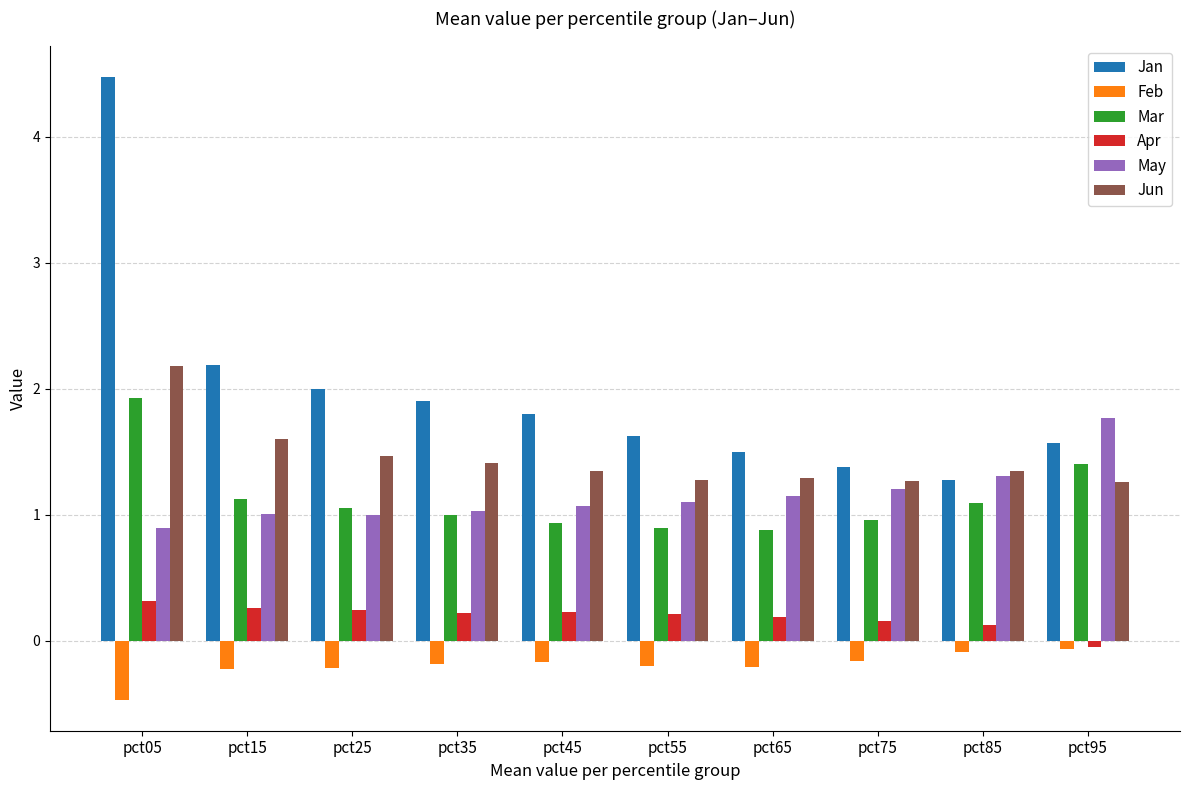

What is the difference between the Jan values at pct15 and pct45?

0.4